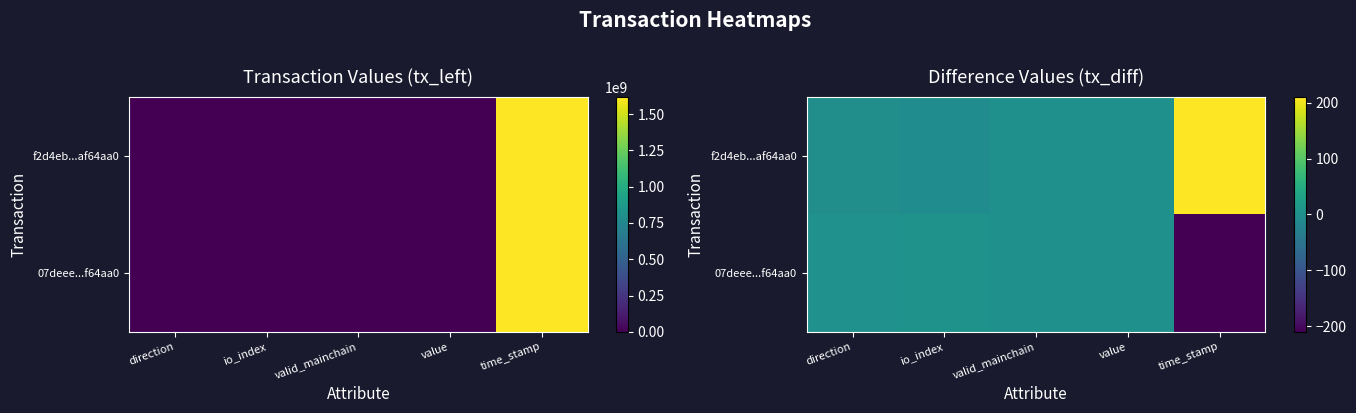

What is the spread (max minus min) of values at io_index?

12